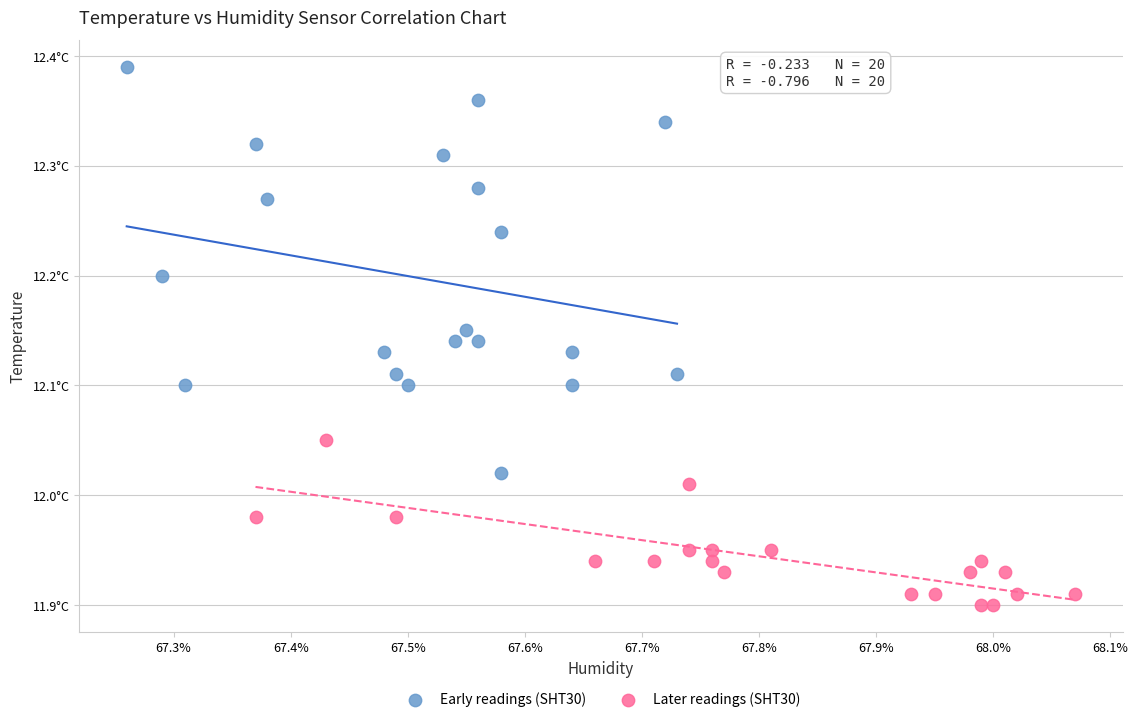

Which series has the widest spread of Y values?

Early readings (SHT30)